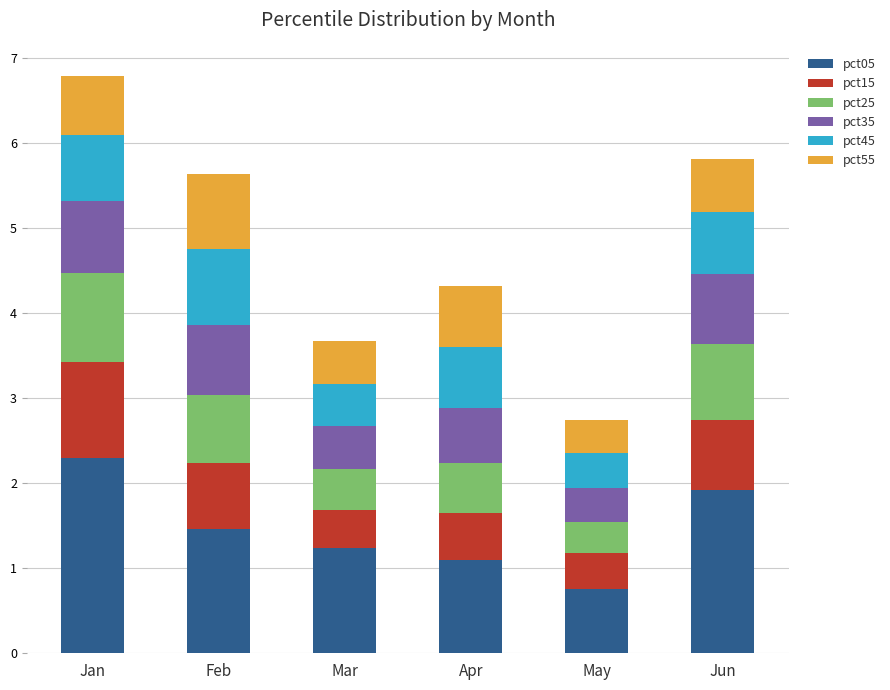

What is the sum of all pct05 values?

8.8